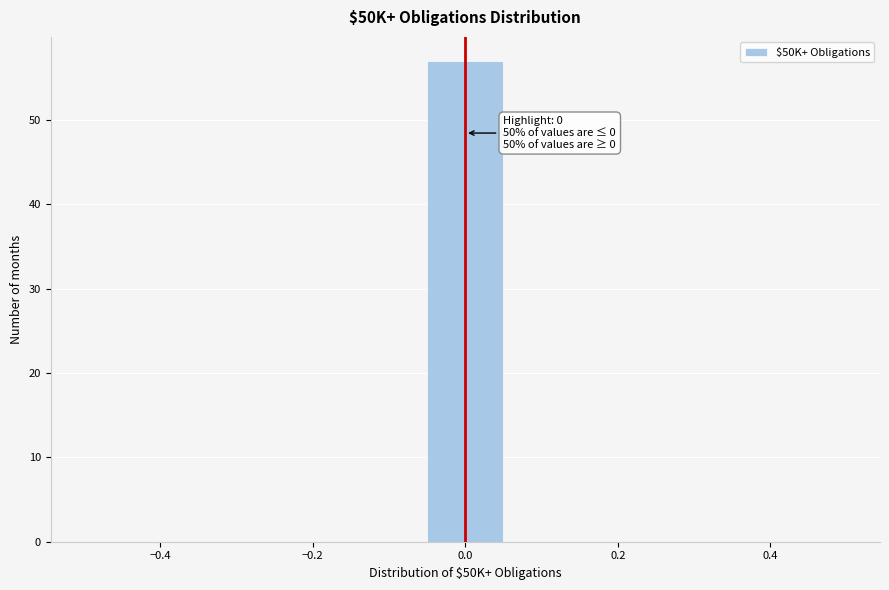

Over which range of the x-axis is the bar tallest?

-0.06 to 0.06